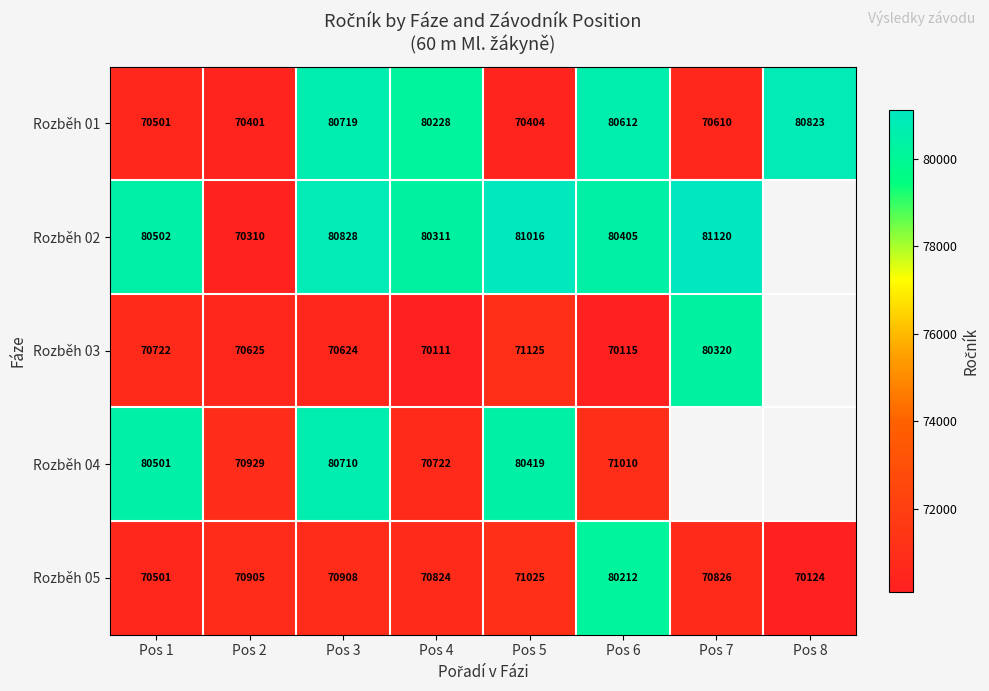

What is the spread (max minus min) of values at Pos 4?

10200